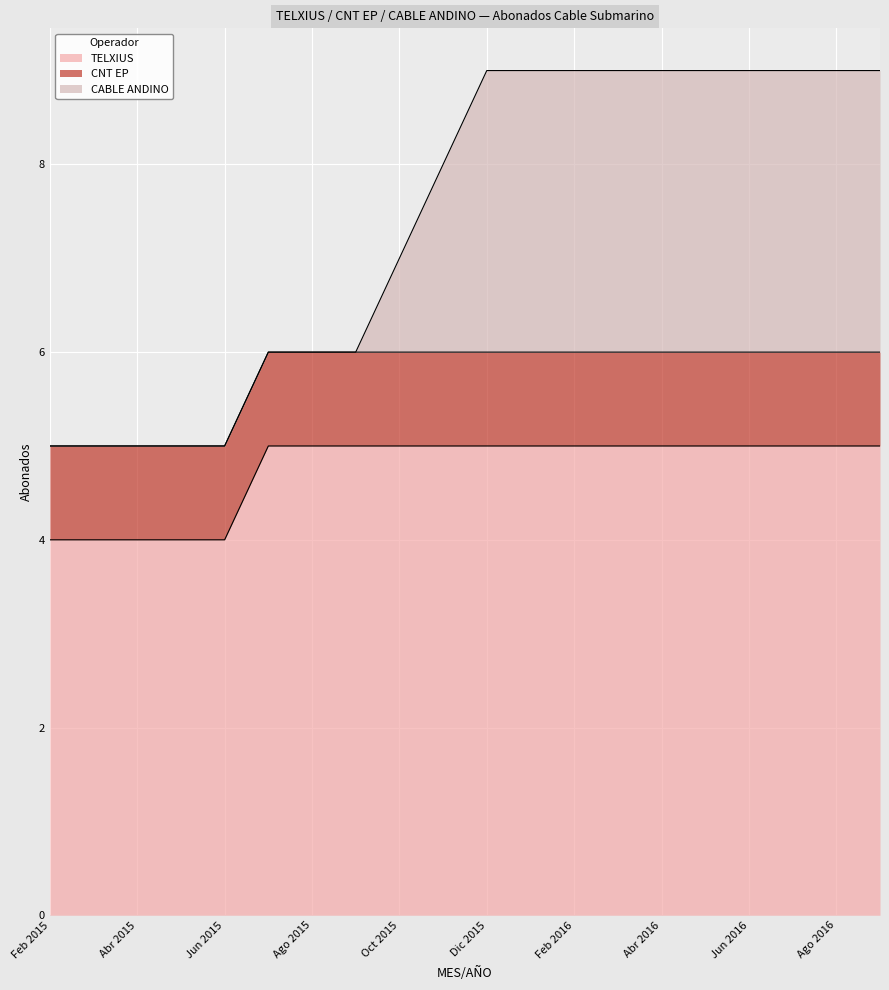

True or false: CABLE ANDINO has a value of 3 at Mar 2015.

False